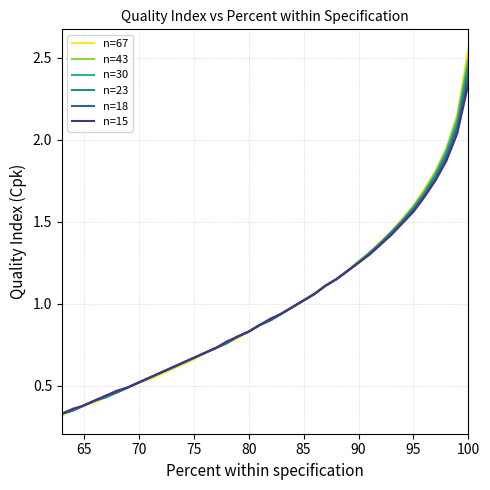

What is the smallest value displayed?

0.3